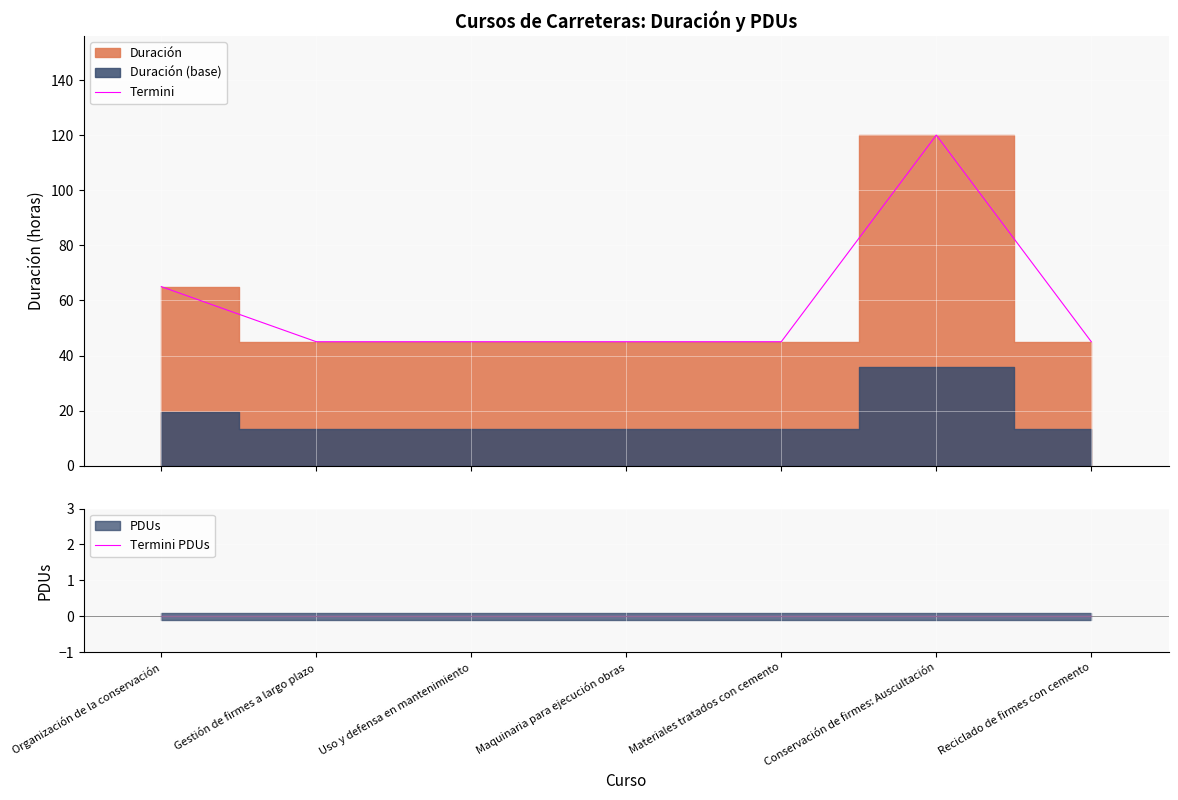

What is the difference between the maximum and second lowest values in the Termini series?

75